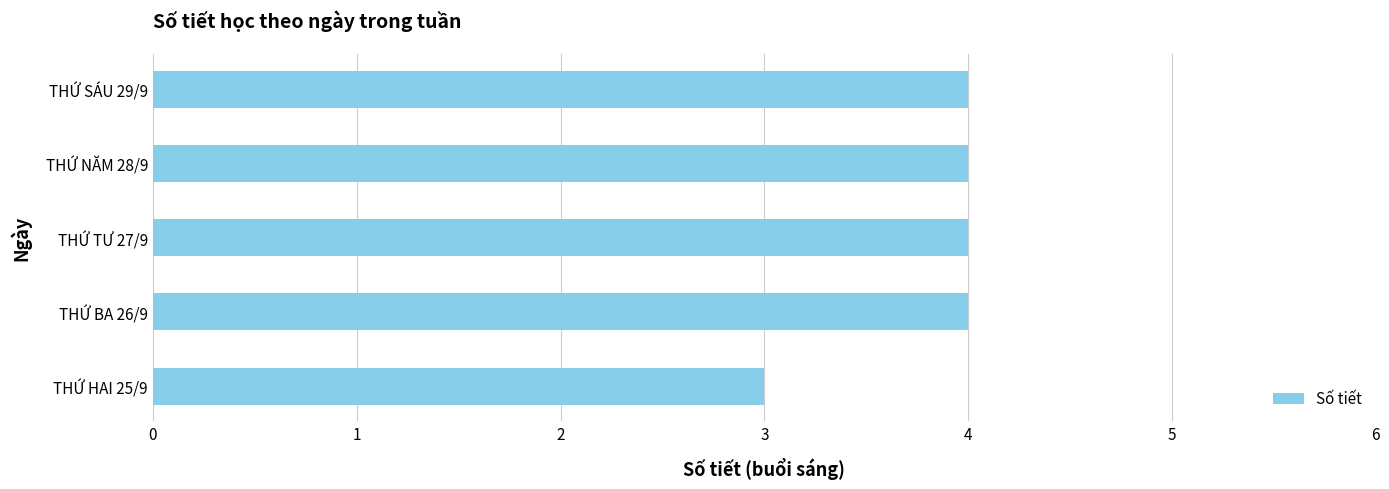

What is the sum of all values?

19